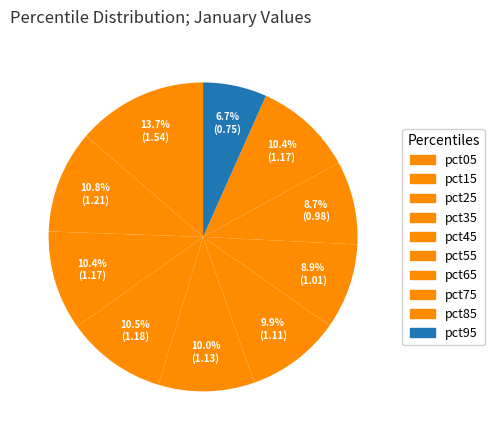

Is it true that pct85 is 10% of the pie?

True